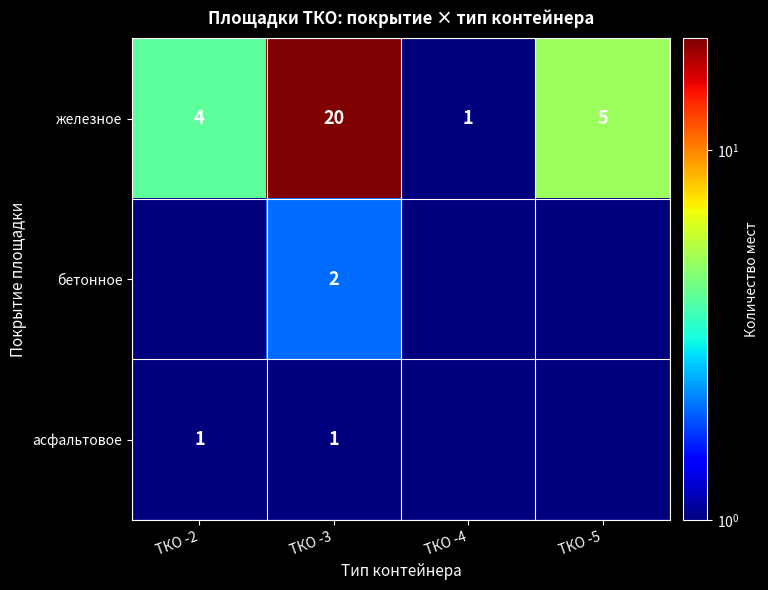

The value of железное at ТКО -4 is 1.0. True or false?

True